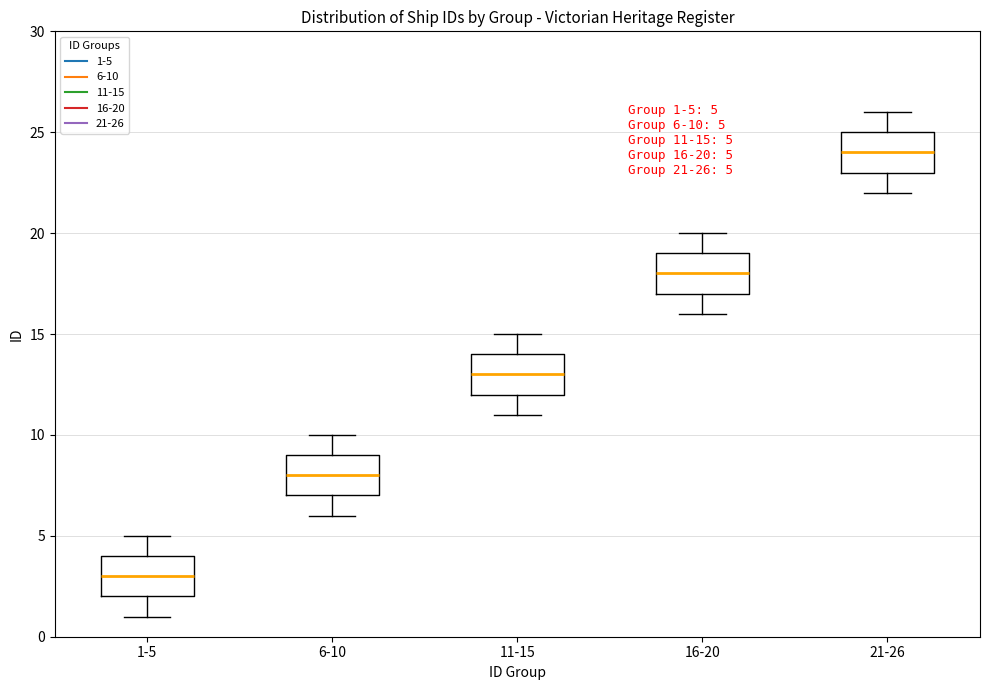

Which box has the highest median line?

21-26